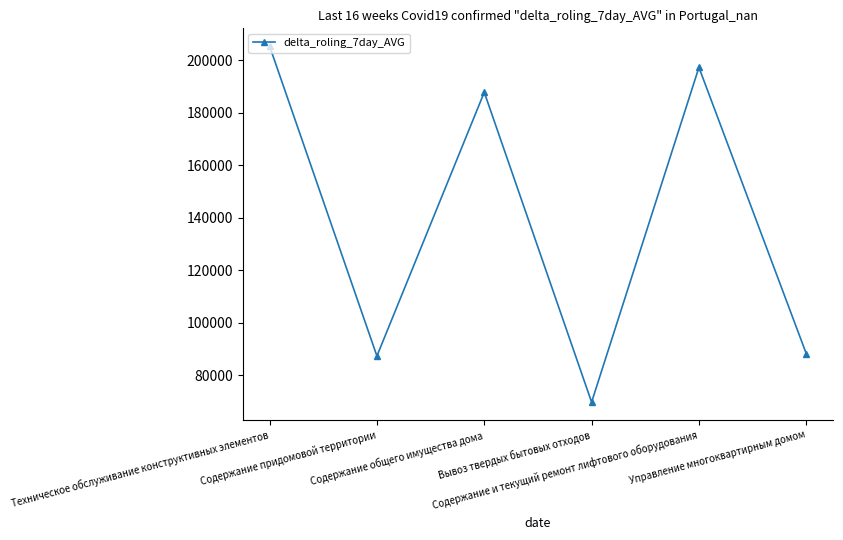

Which has a higher value, Содержание общего имущества дома or Содержание придомовой территории?

Содержание общего имущества дома